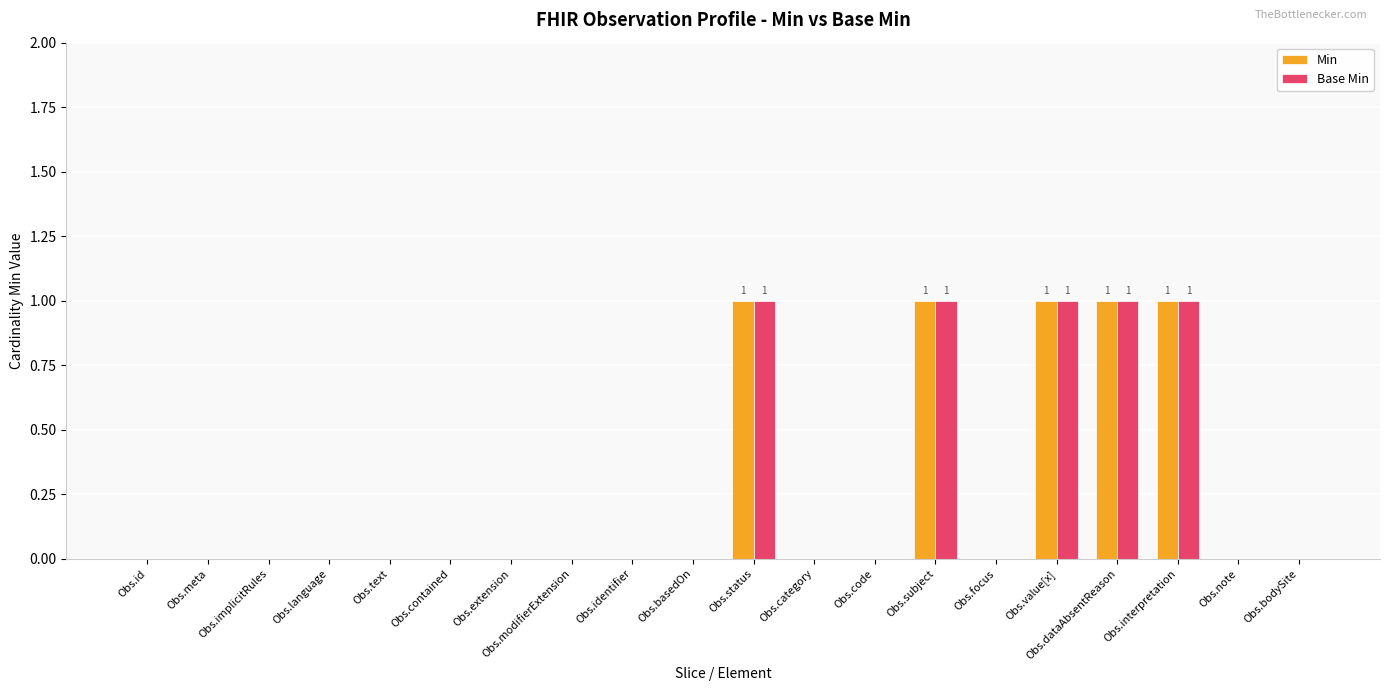

What is the maximum value for Min?

1